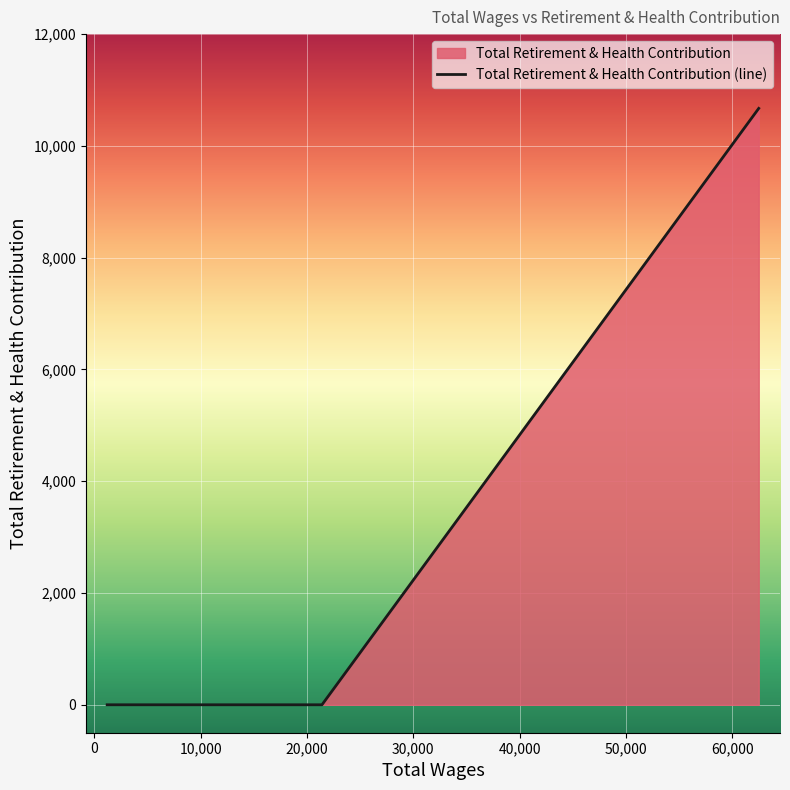

Reading left to right, transcribe all the data shown in this chart.

0	0	0	0	0	10671